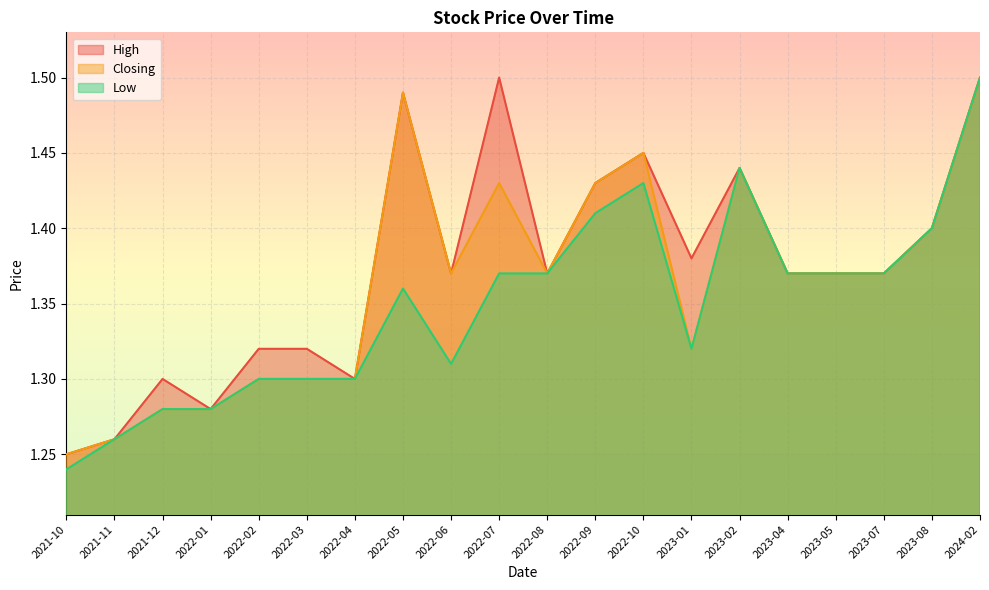

Between 2024-02 and 2021-11, which is larger?

2024-02